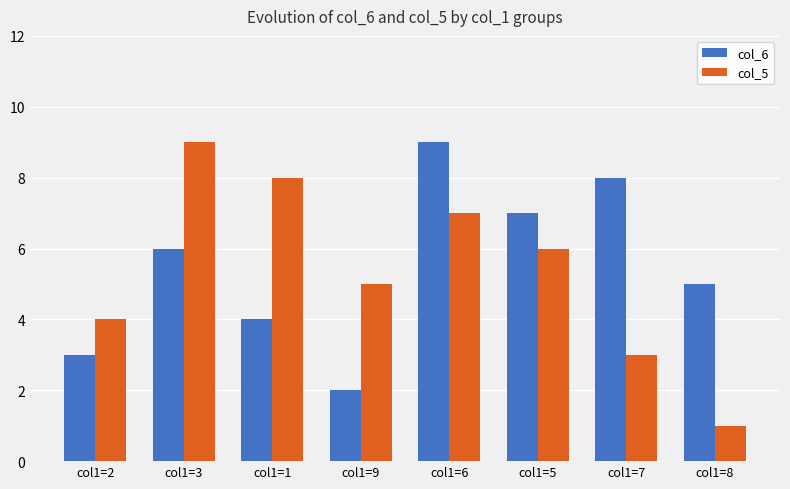

Which series has the largest range (max minus min)?

col_5